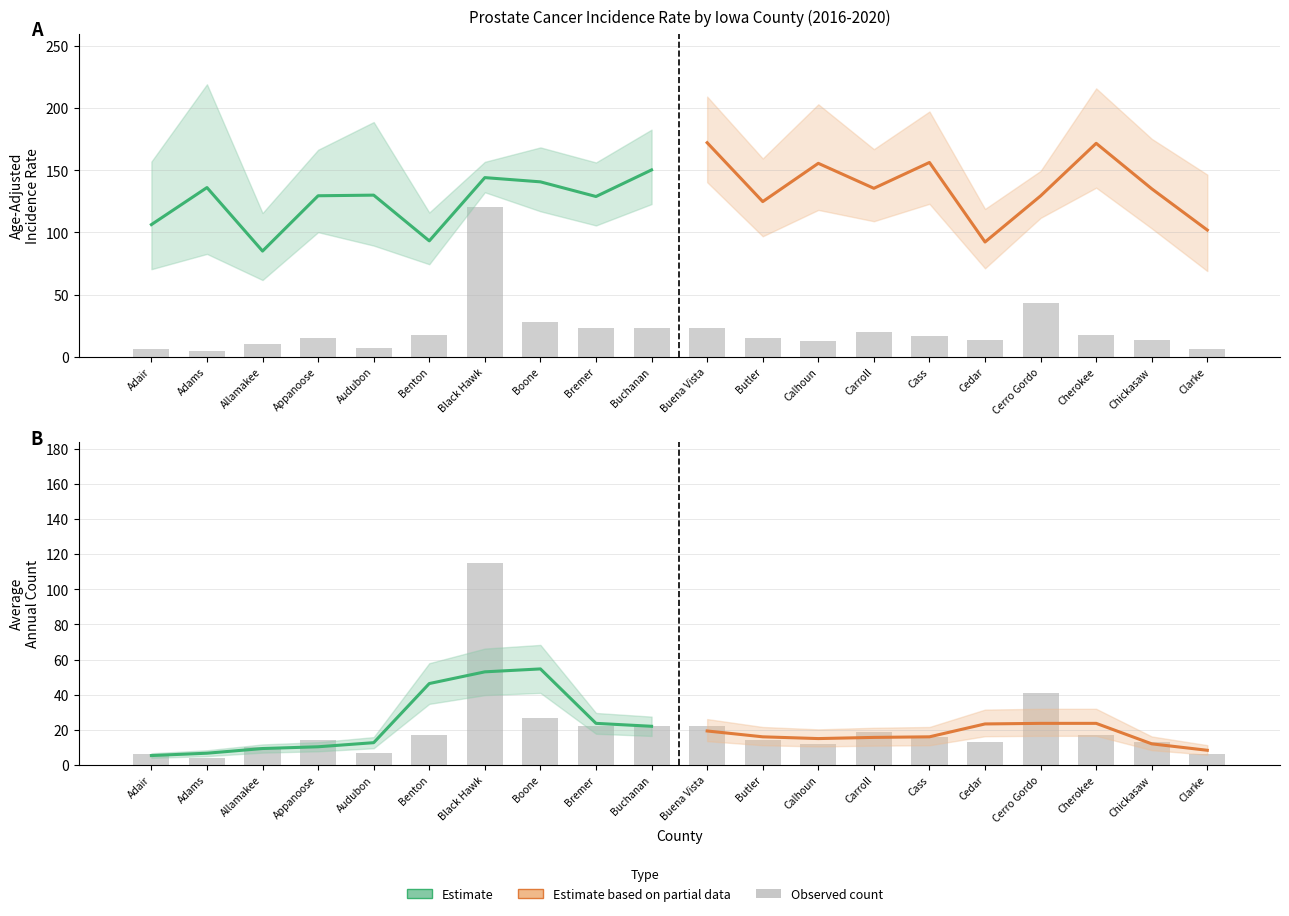

What is the approximate value of Avg Annual Count (Estimate) at Boone?

54.7